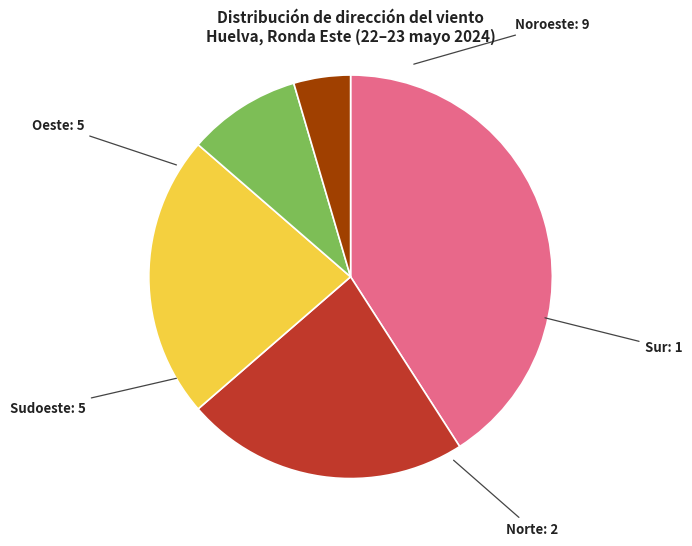

Is there any slice that represents more than half of the pie?

No